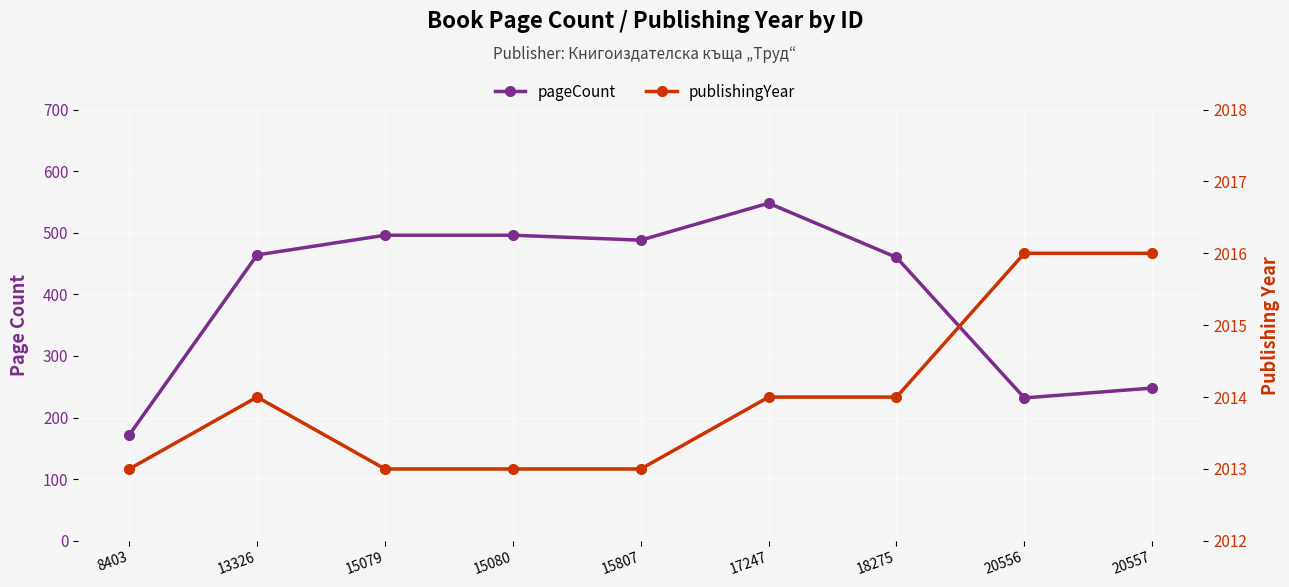

What is the smallest value displayed?

172